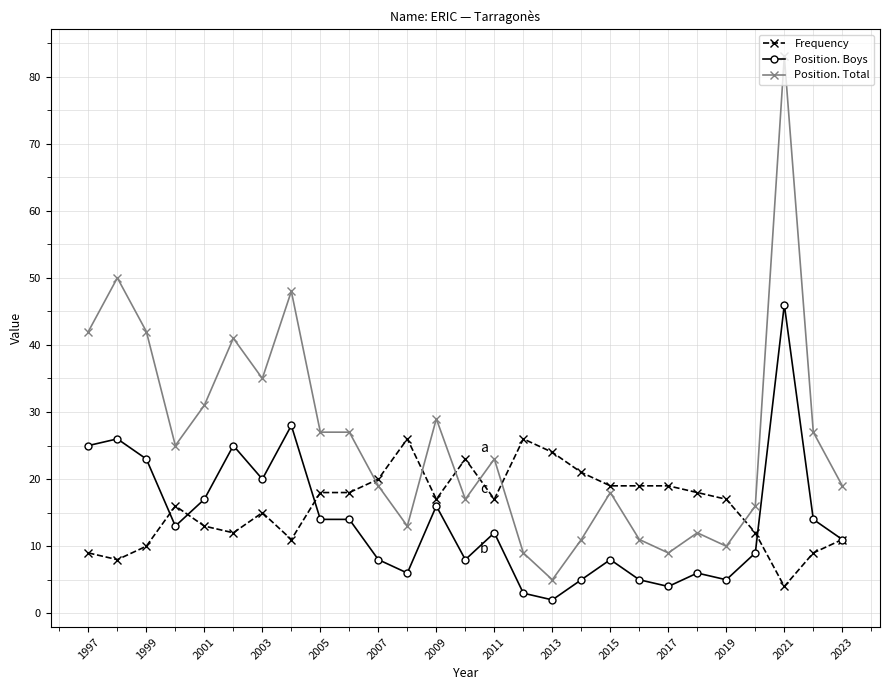

What is the lowest value of the Position. Total series?

5